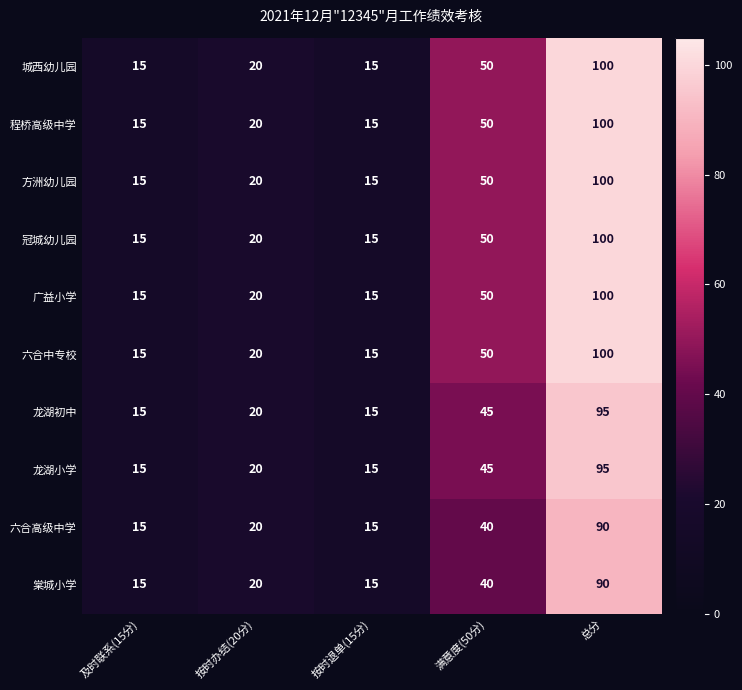

What is the smallest value displayed?

15